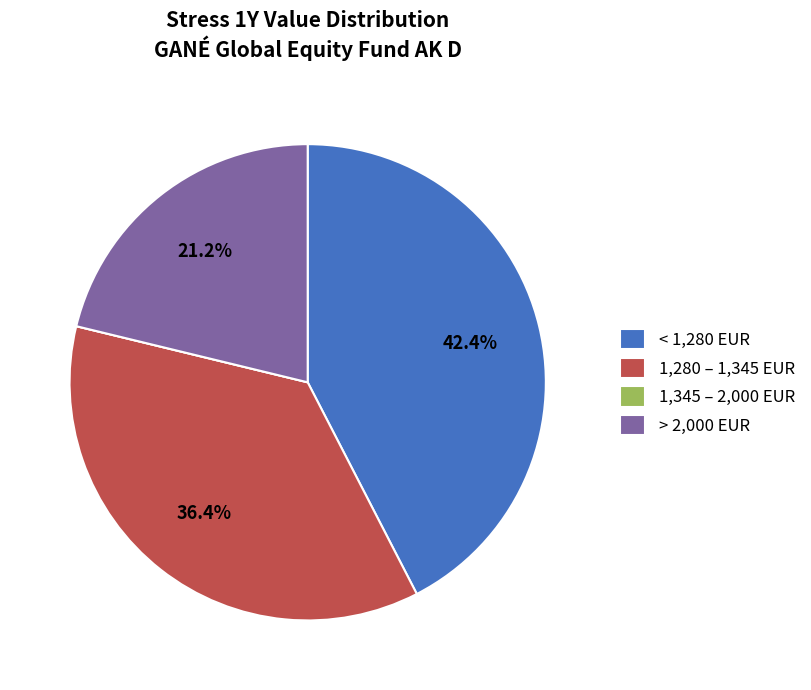

Which slice is the largest?

< 1,280 EUR